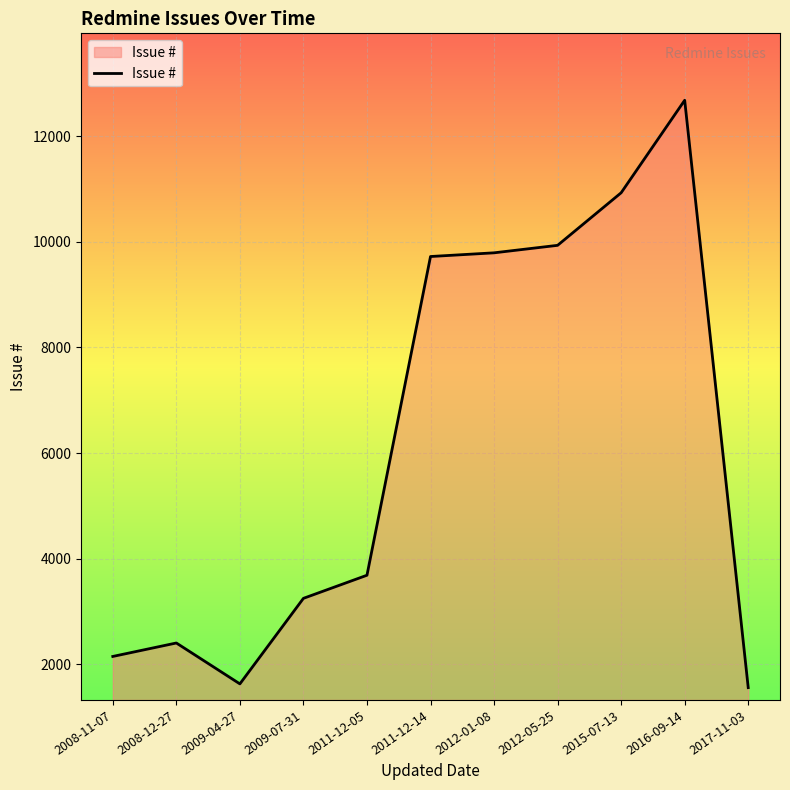

What is the sum of all values?

67725